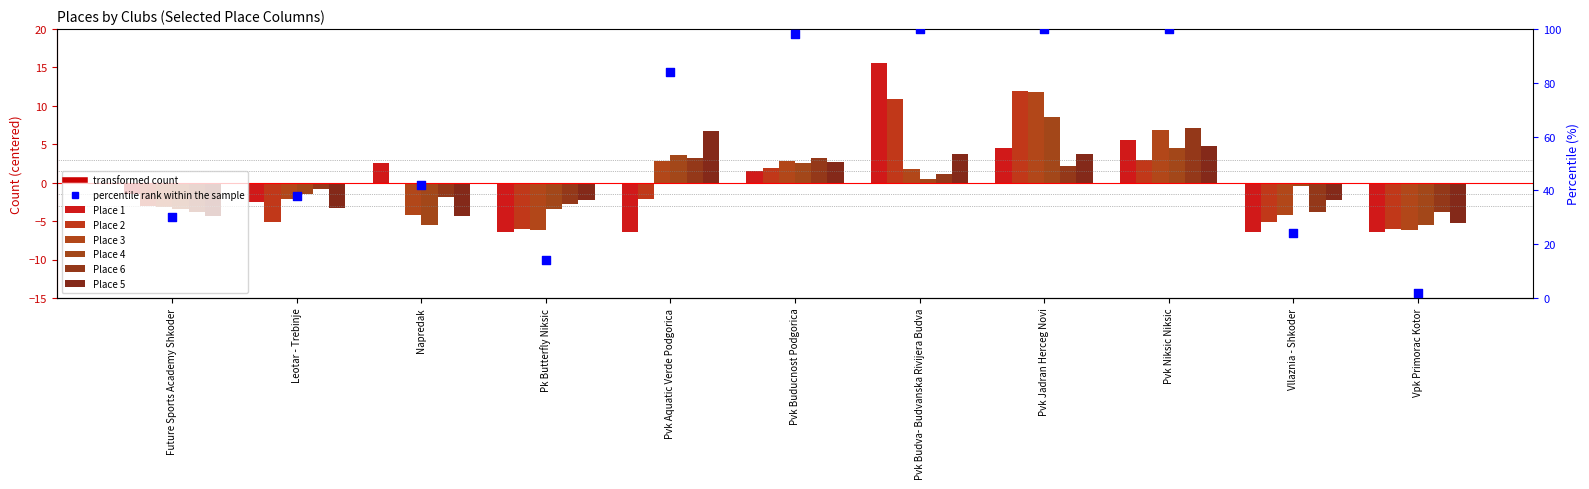

What is the total value across all series at Pvk Aquatic Verde Podgorica?

7.7